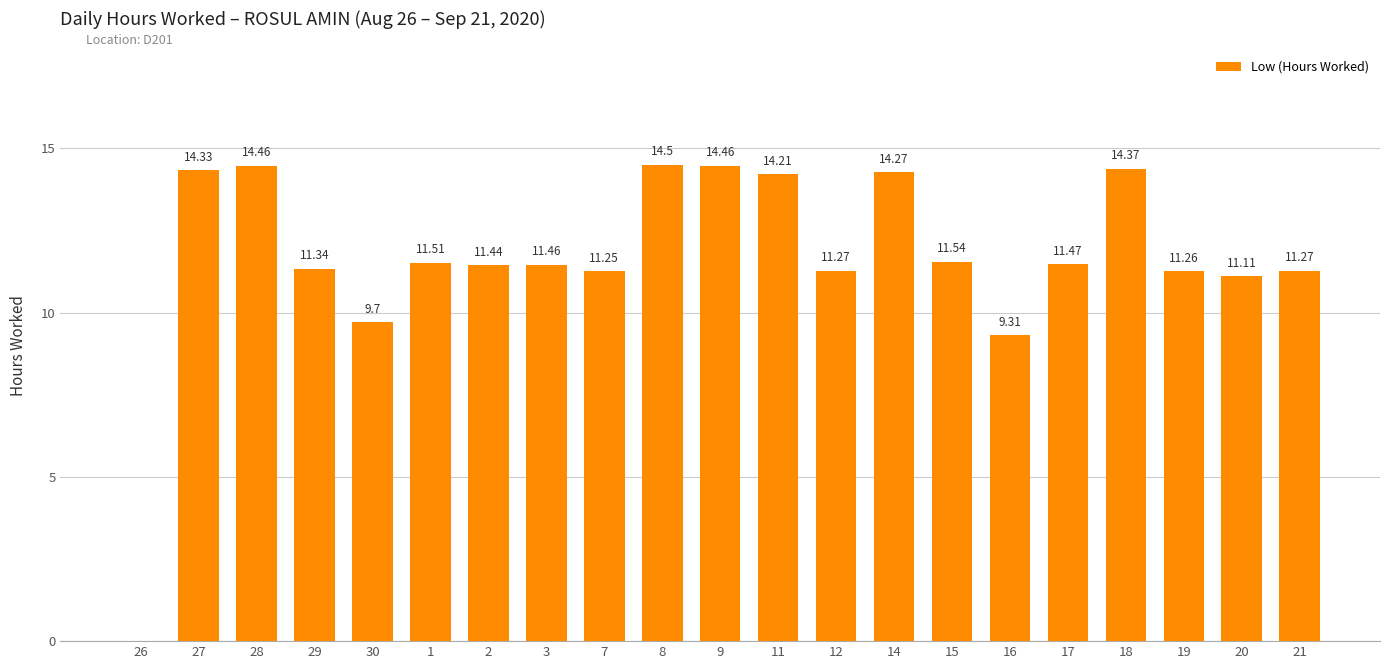

Which label corresponds to the largest value in the chart?

8